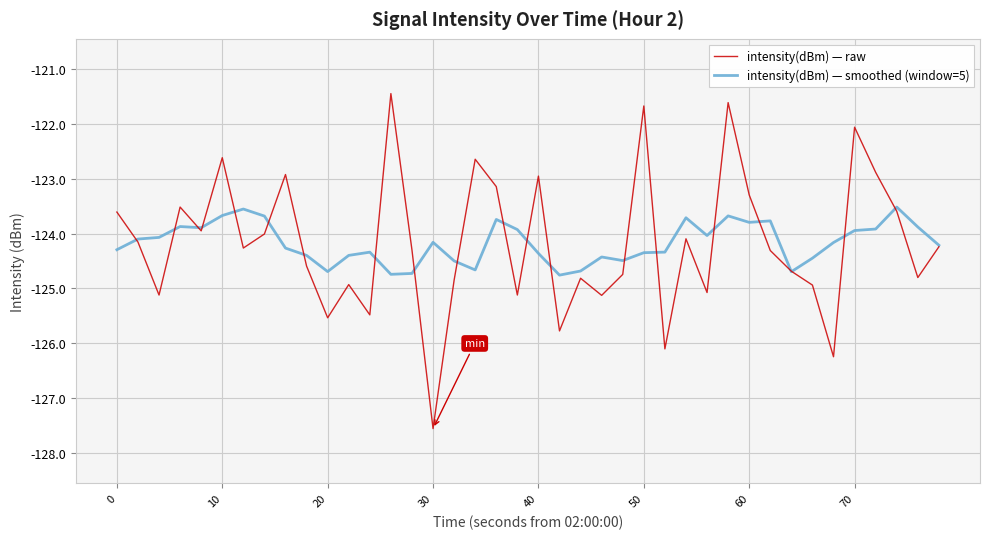

How many values in the intensity(dBm) — smoothed (window=5) series exceed -124?

15